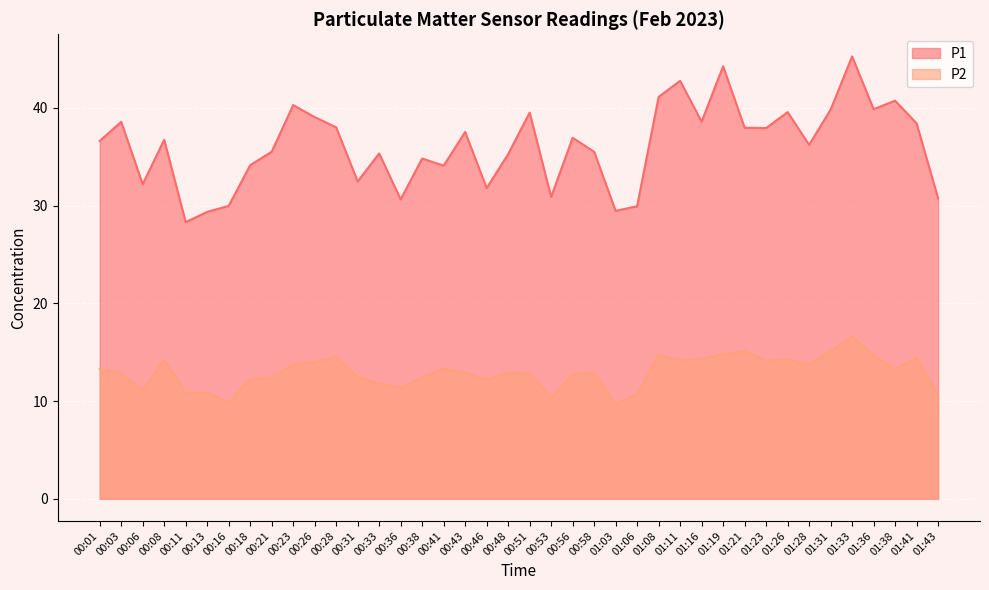

List the series in order of their peak value, highest first.

P1, P2